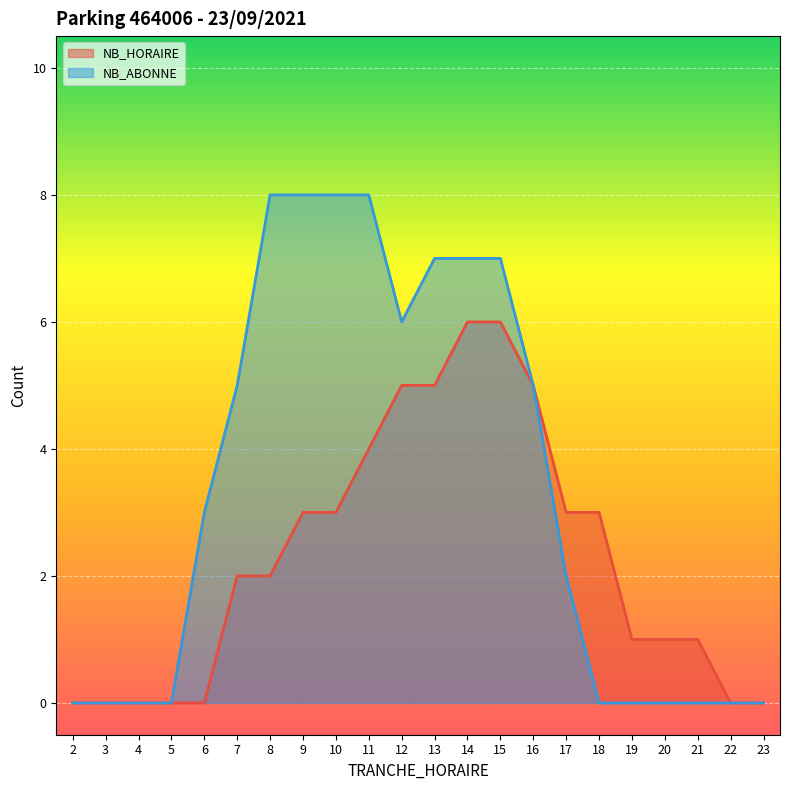

True or false: NB_ABONNE and NB_HORAIRE intersect in this chart.

False